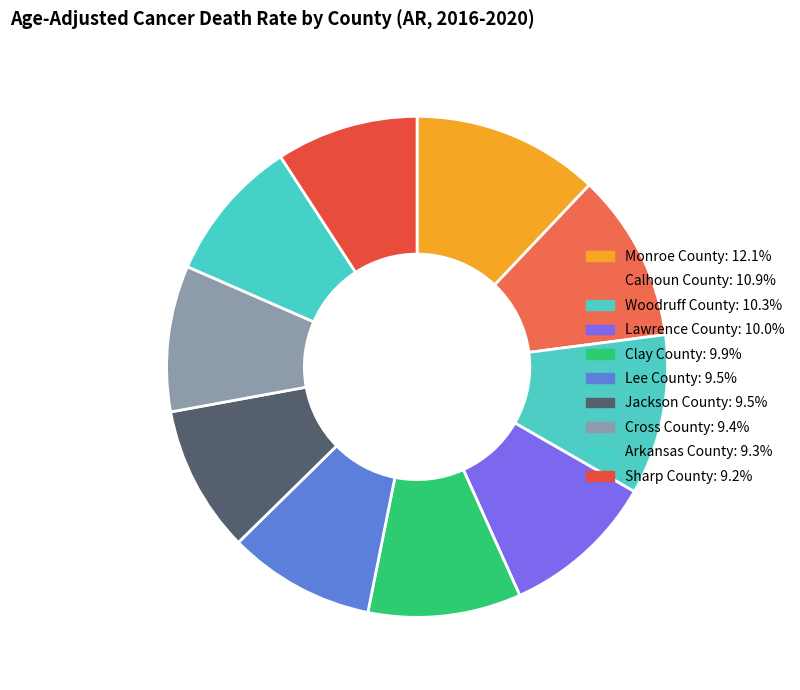

What is the largest slice in the pie chart?

Monroe County